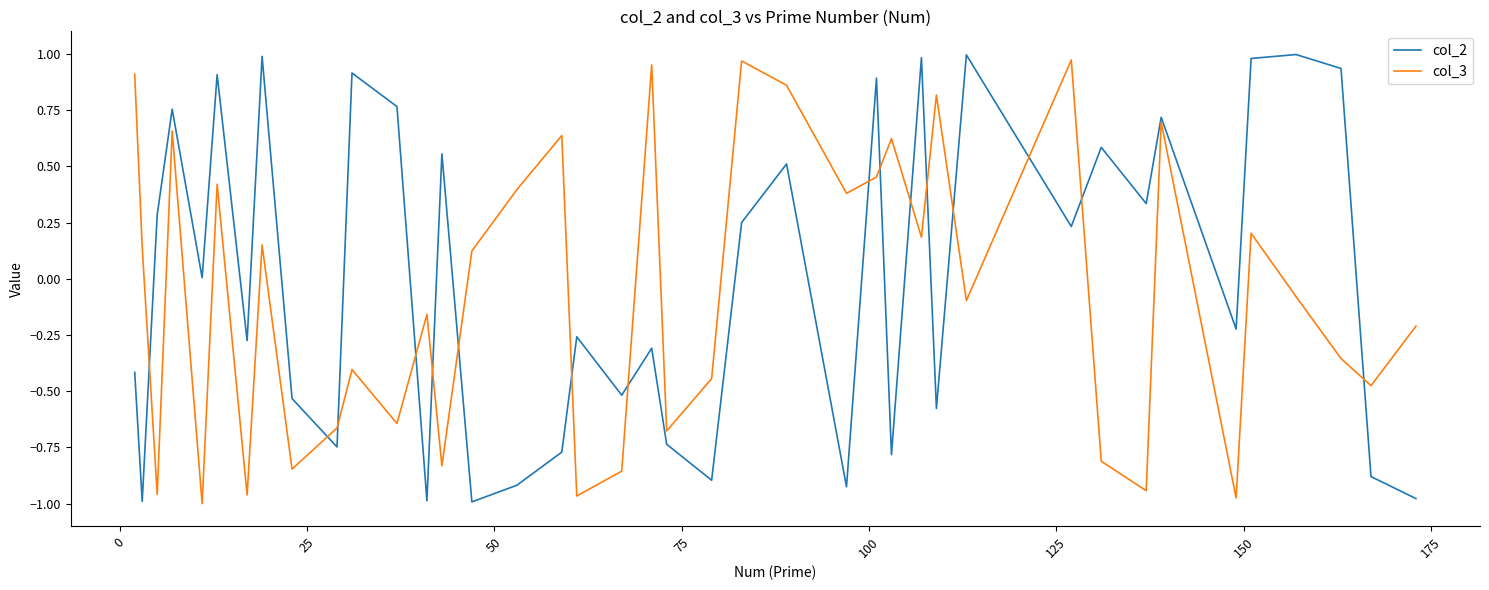

Which series has the largest range (max minus min)?

col_2